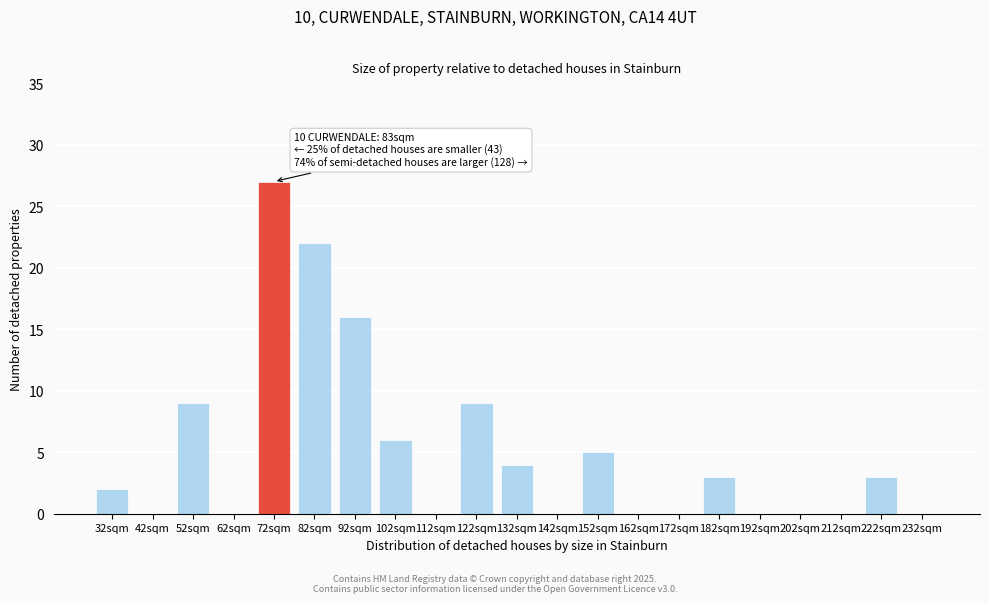

Reading left to right, transcribe all the data shown in this chart.

32sqm=2	42sqm=0	52sqm=9	62sqm=0	72sqm=27	82sqm=22	92sqm=16	102sqm=6	112sqm=0	122sqm=9	132sqm=4	142sqm=0	152sqm=5	162sqm=0	172sqm=0	182sqm=3	192sqm=0	202sqm=0	212sqm=0	222sqm=3	232sqm=0